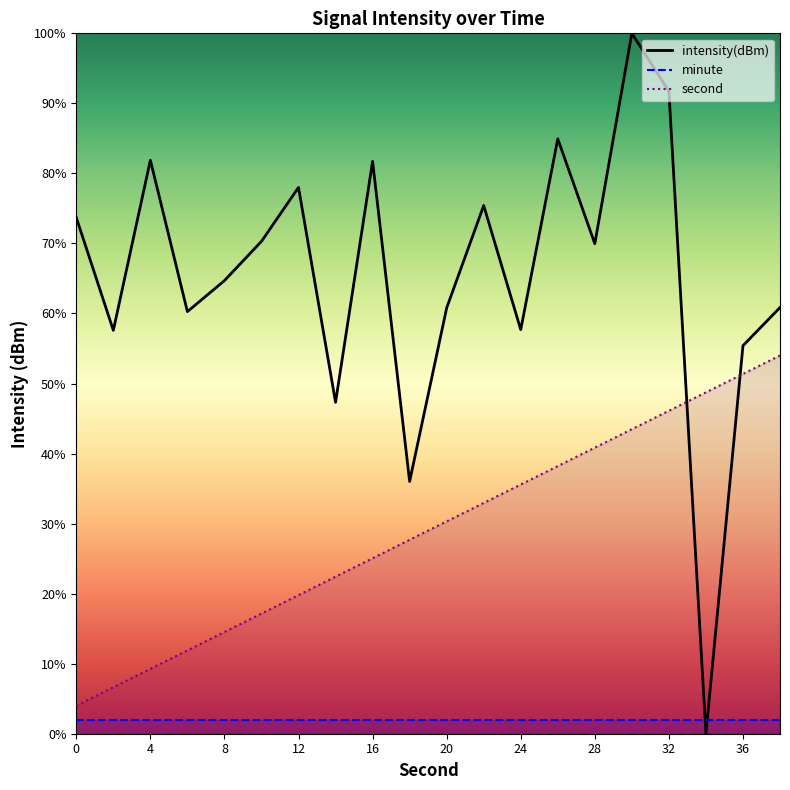

How many values exceed 69?

10